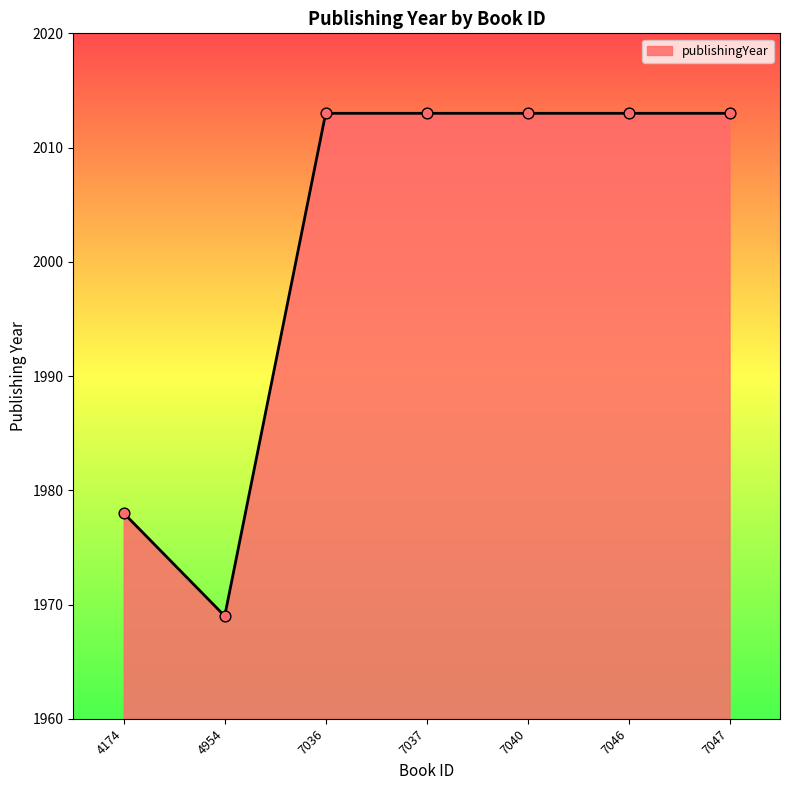

Which has a higher value, 7036 or 7046?

7036